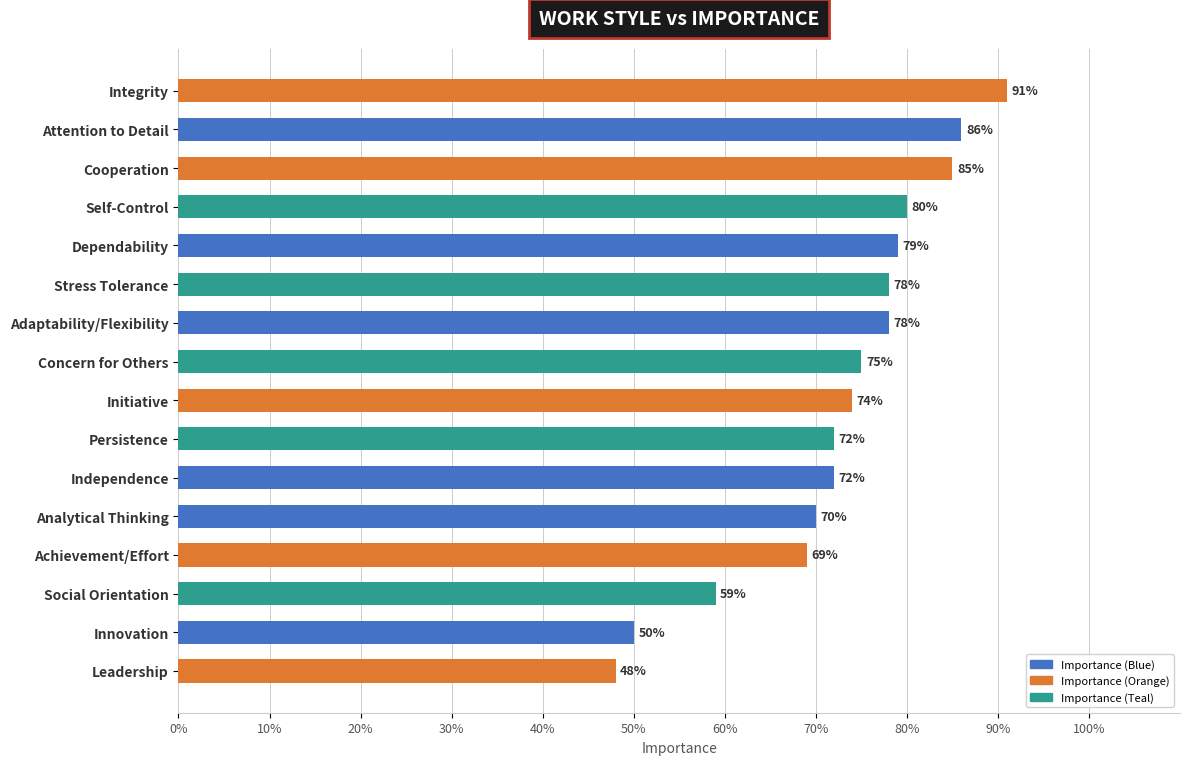

Reading bottom to top, transcribe all the data shown in this chart.

Leadership=48	Innovation=50	Social Orientation=59	Achievement/Effort=69	Analytical Thinking=70	Independence=72	Persistence=72	Initiative=74	Concern for Others=75	Adaptability/Flexibility=78	Stress Tolerance=78	Dependability=79	Self-Control=80	Cooperation=85	Attention to Detail=86	Integrity=91